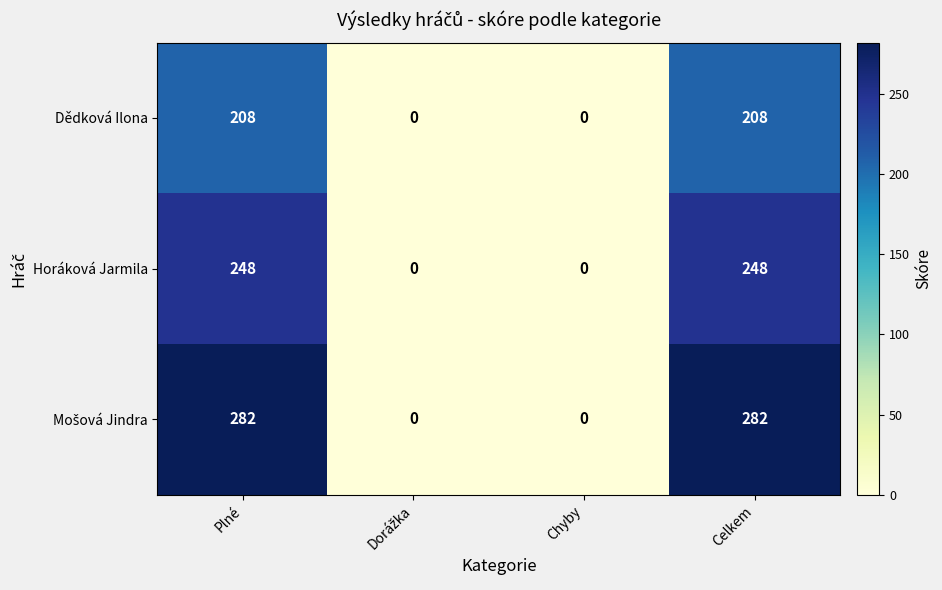

What is the approximate value of Dědková Ilona at Celkem, to the nearest 50?

200